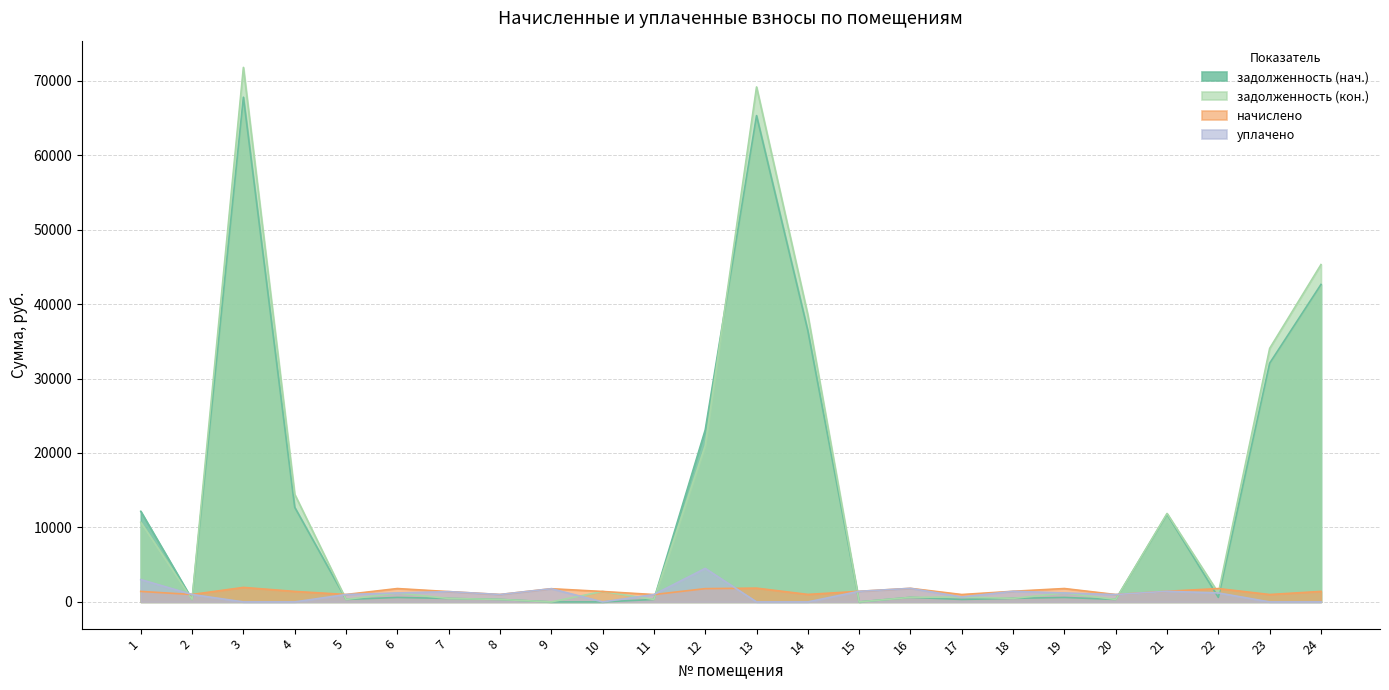

Reading left to right, what are all the values shown in this chart?

задолженность (нач.): 12167.6	331.8	67782.4	12708.4	331.8	599.4	461.1	332.2	0.0	0.0	328.6	23101.6	65313.7	36411.2	0.0	606.9	330.2	475.9	598.9	329.7	11773.7	602.8	32064.5	42636.5
задолженность (кон.): 10699.3	331.8	71787.6	14449.8	331.8	1198.0	461.1	331.8	0.0	1404.2	328.6	20992.8	69160.2	38530.1	0.0	606.9	660.4	475.9	1197.8	329.7	11881.4	1195.9	34053.1	45303.7
начислено: 1408.7	995.3	1946.2	1408.7	995.3	1793.5	1383.3	995.3	1771.3	1400.8	985.8	1780.8	1847.6	1004.9	1423.0	1820.5	990.6	1427.8	1796.7	989.0	1426.2	1790.3	990.6	1410.3
уплачено: 3000.0	995.3	0.0	0.0	995.3	1198.0	1383.3	995.3	1771.3	0.0	985.8	4500.0	0.0	0.0	1423.0	1820.5	660.4	1427.8	1197.8	989.0	1426.2	1201.6	0.0	0.0